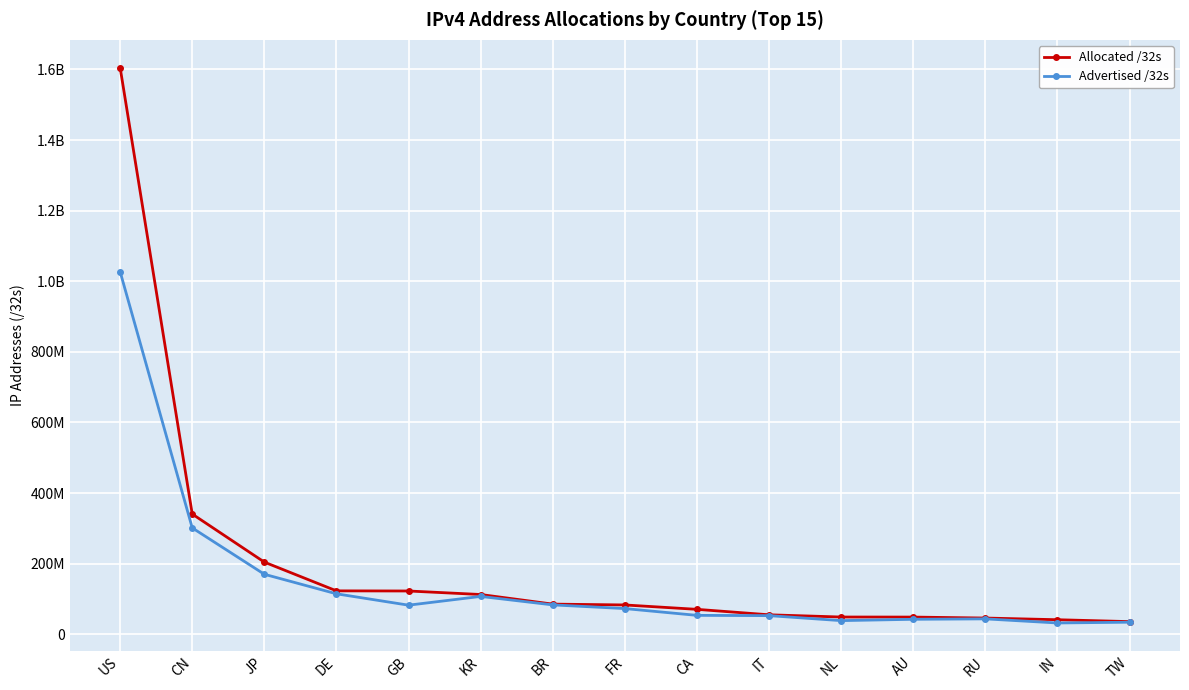

What are all the series names shown in the legend?

Allocated /32s, Advertised /32s